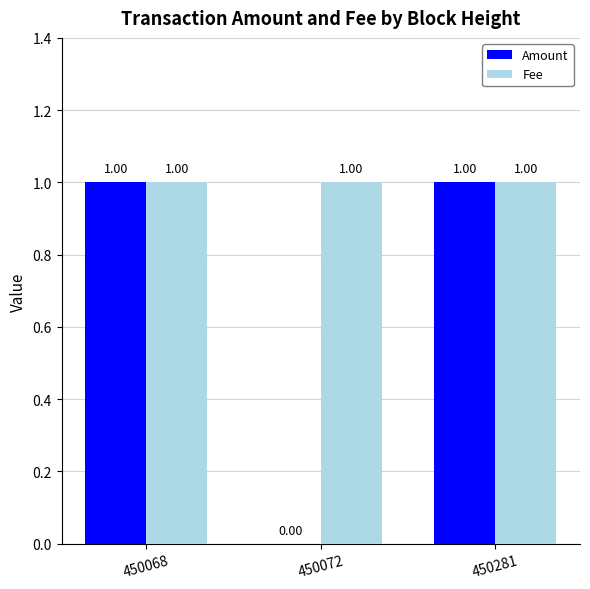

Between 450072 and 450281, which series saw the biggest shift?

Amount